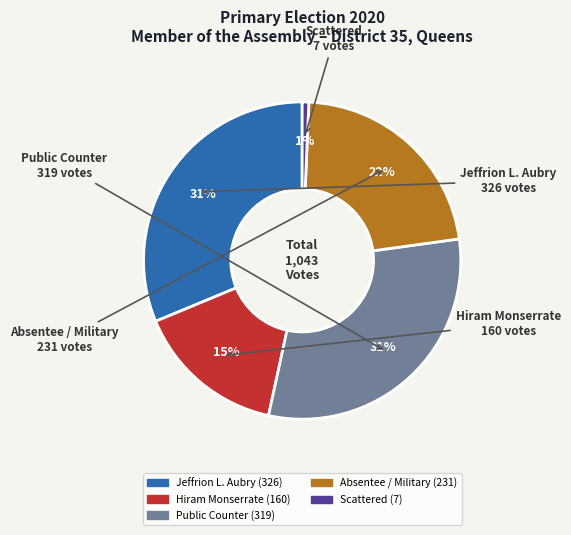

How many segments does this pie chart have?

5